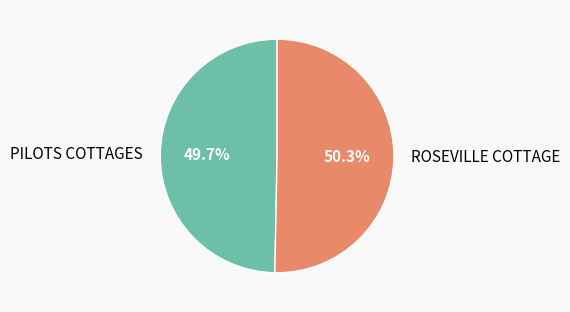

Which slice is the largest?

ROSEVILLE COTTAGE